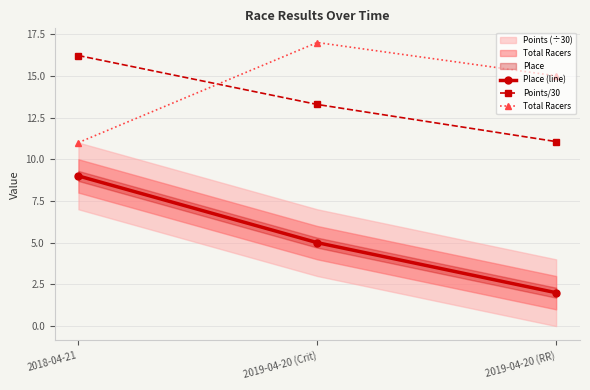

What is the value of the Points/30 point at the 1st from the left?

16.2